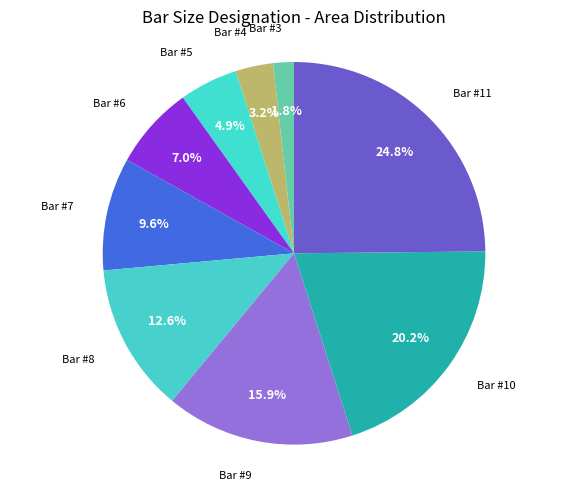

What is the largest slice in the pie chart?

11